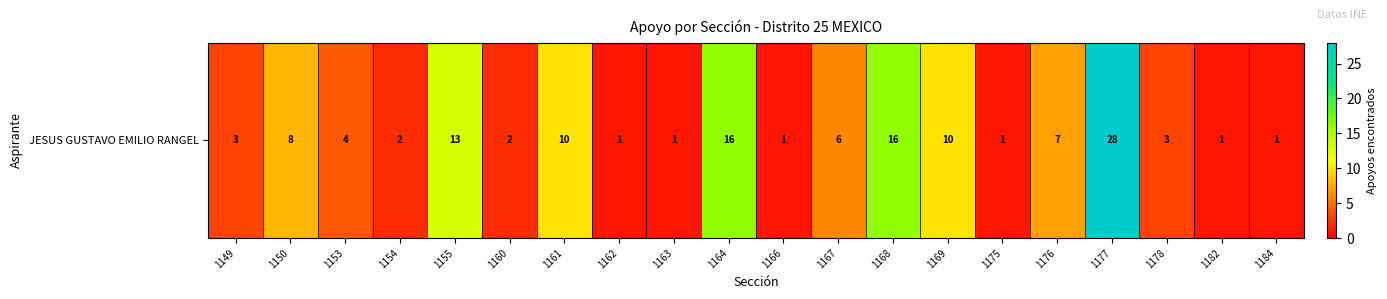

Reading left to right, transcribe all the data shown in this chart.

1149=3	1150=8	1153=4	1154=2	1155=13	1160=2	1161=10	1162=1	1163=1	1164=16	1166=1	1167=6	1168=16	1169=10	1175=1	1176=7	1177=28	1178=3	1182=1	1184=1